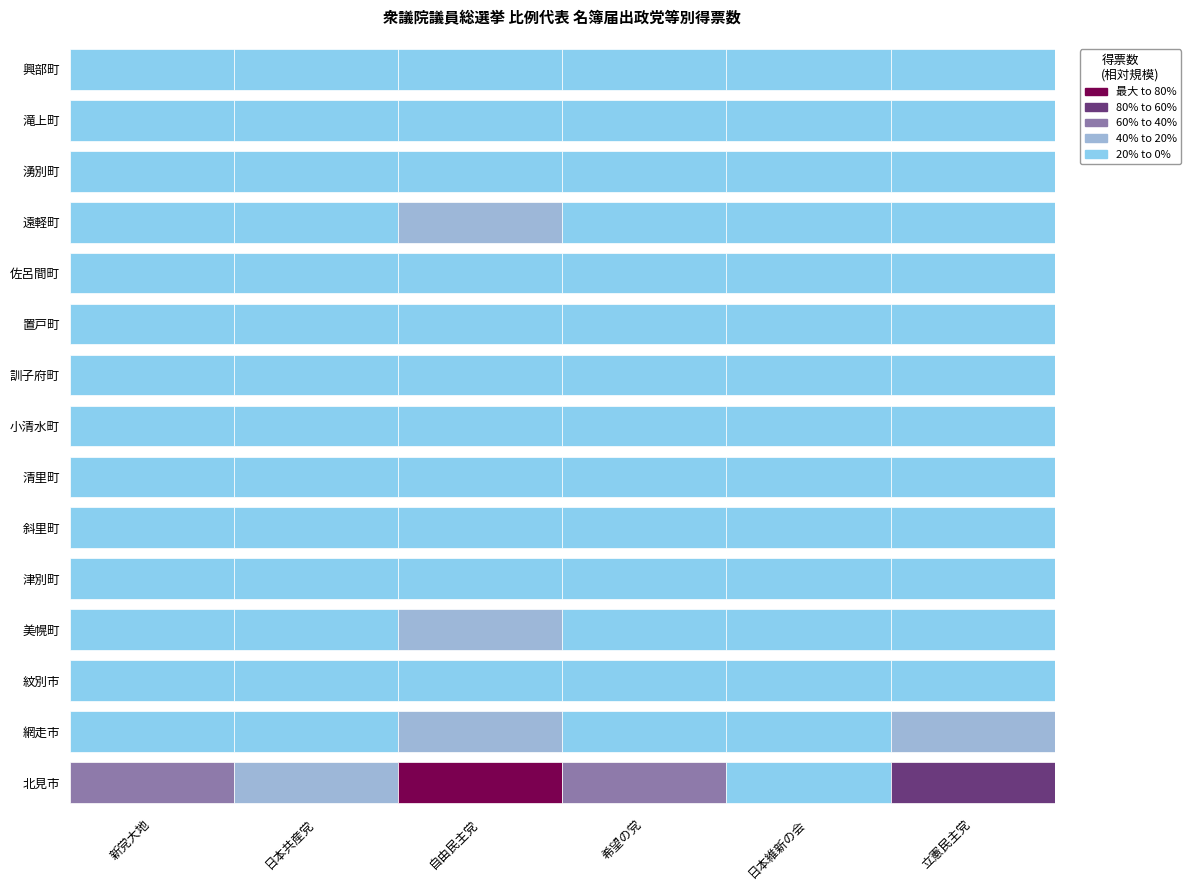

At which label is 日本共産党 closest to 2161?

網走市